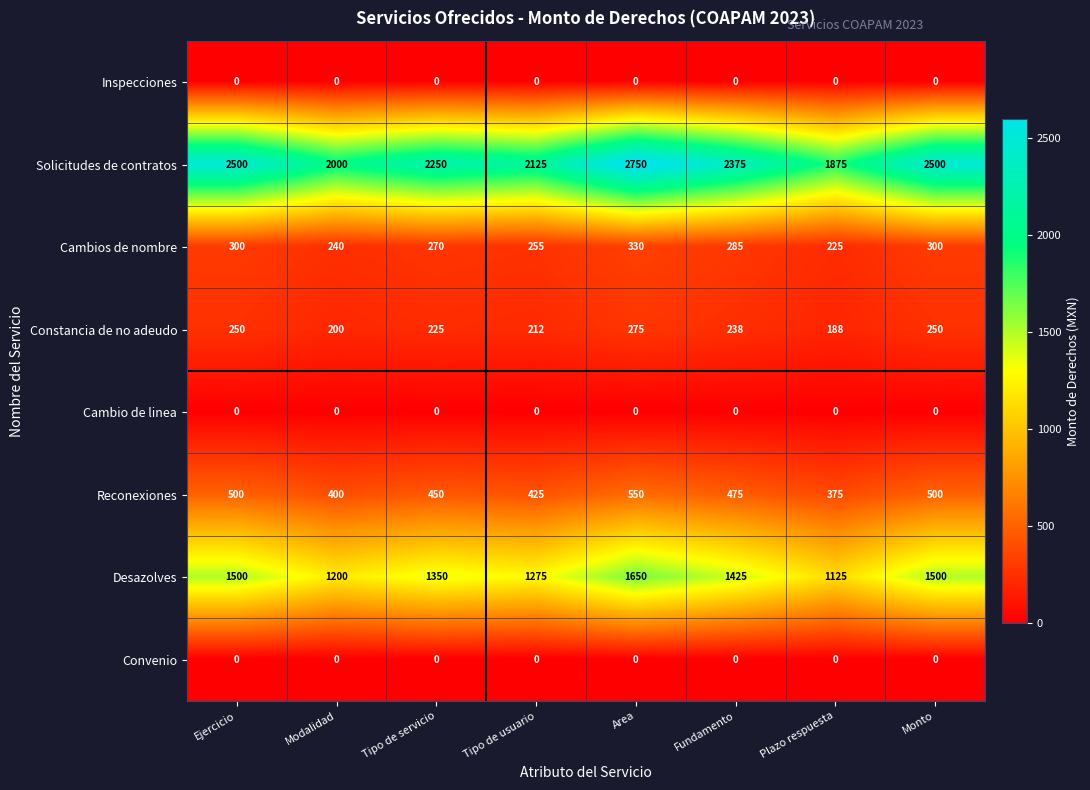

At how many categories does at least one series exceed 611?

8